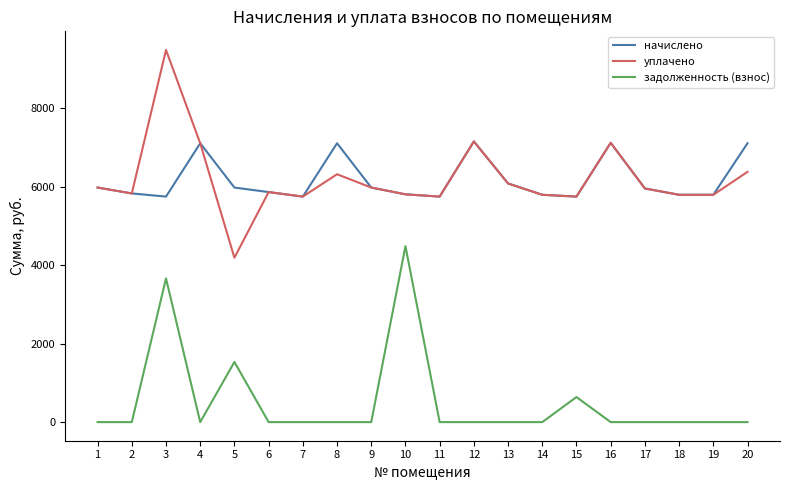

True or false: уплачено and задолженность (взнос) intersect in this chart.

False